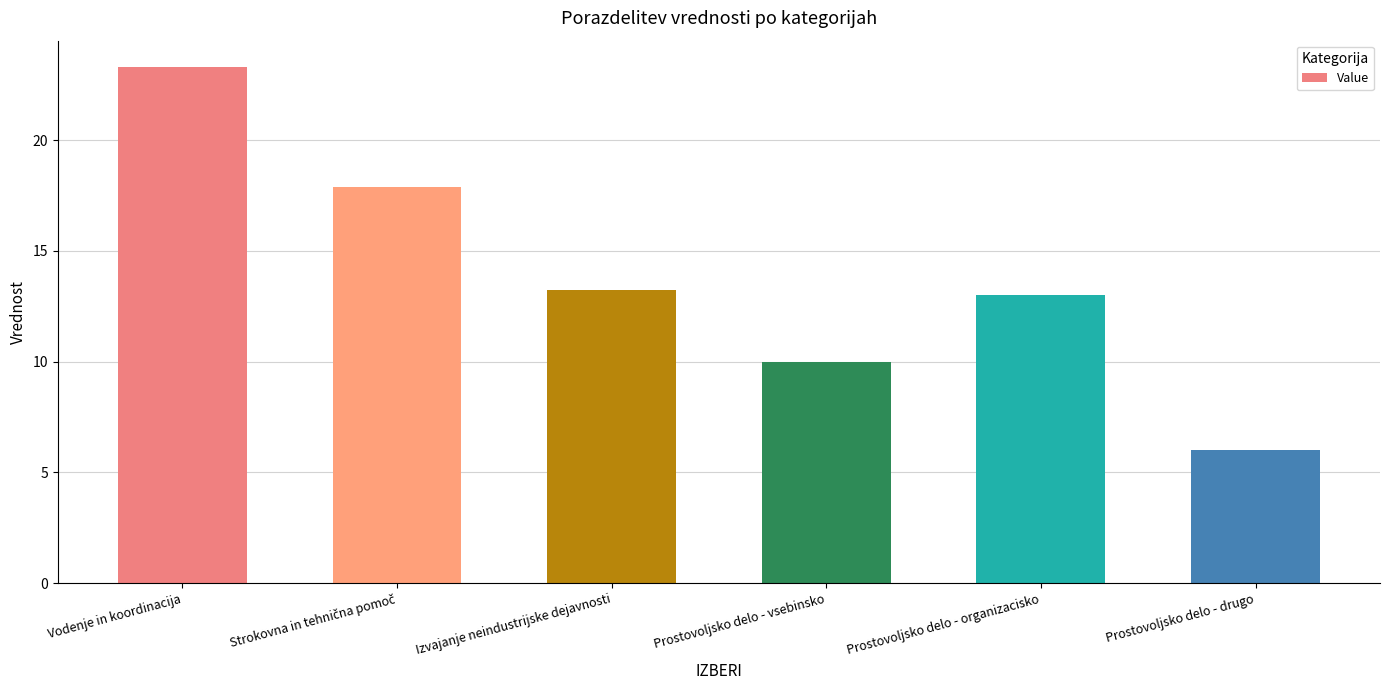

Approximately how many times larger is the value at Prostovoljsko delo - organizacisko compared to Vodenje in koordinacija?

0.6